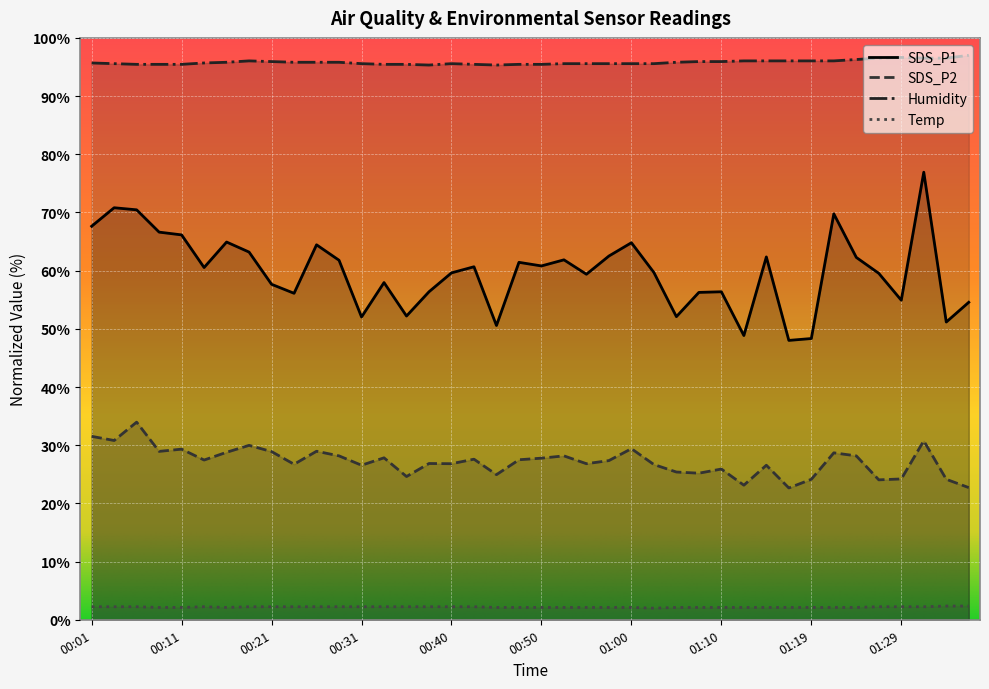

Is it true that SDS_P1 equals 51.2 at 01:34?

True